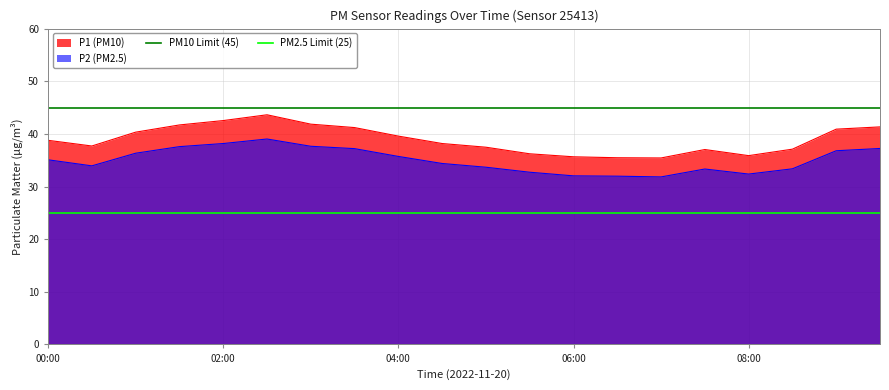

Is it true that P1 (PM10) equals 24.3 at 00:00?

False